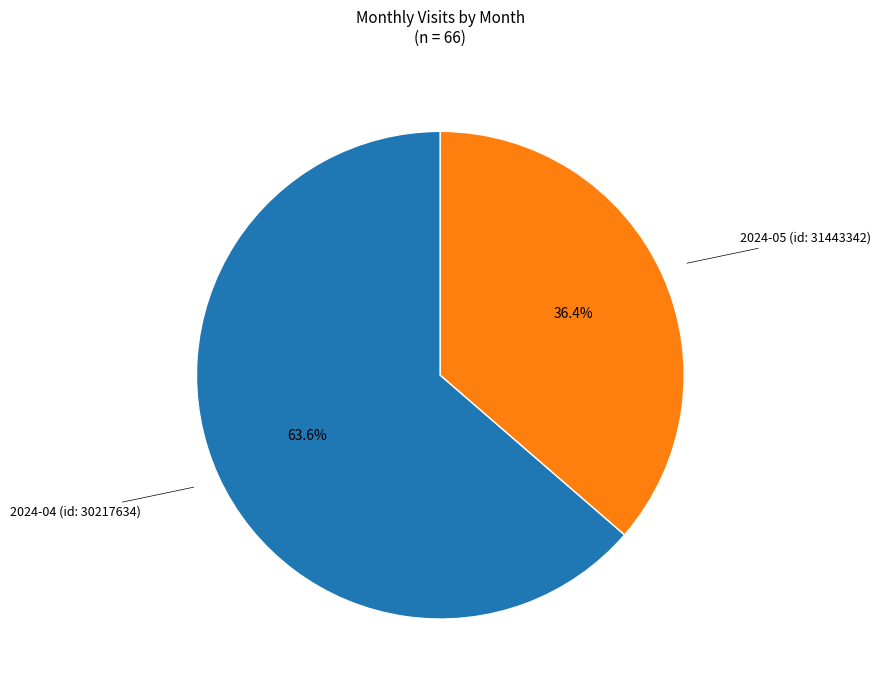

How many segments does this pie chart have?

2